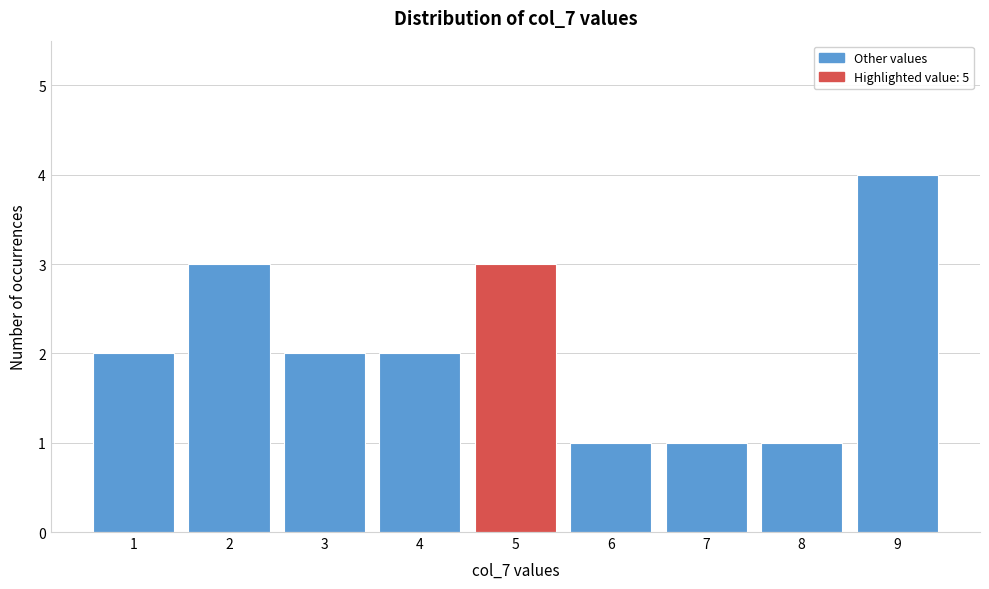

Reading right to left, extract all data points from this chart.

9=4	8=1	7=1	6=1	5=3	4=2	3=2	2=3	1=2